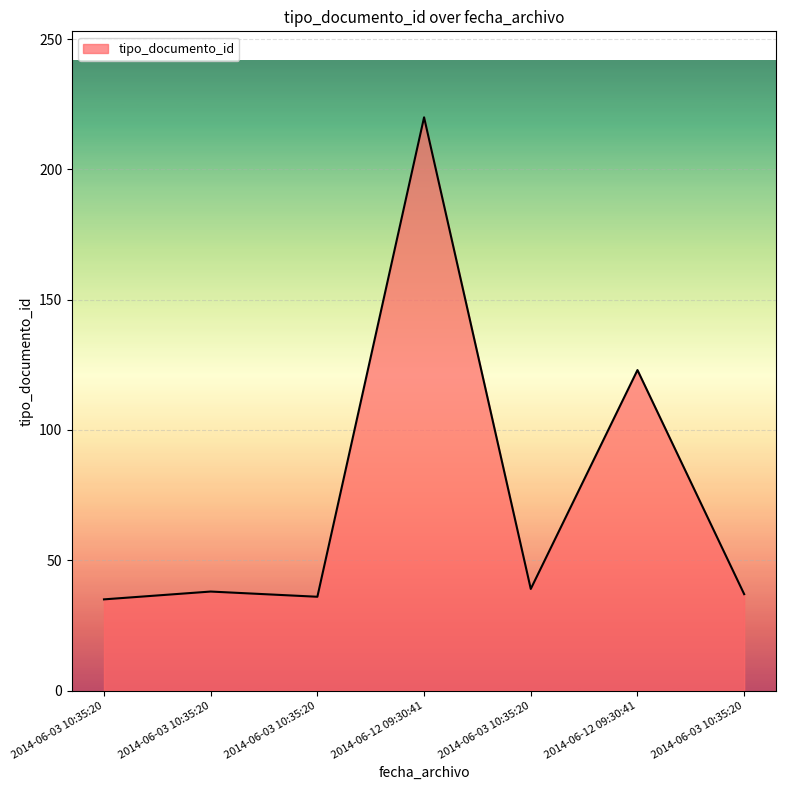

Reading right to left, what are all the values shown in this chart?

37	123	39	220	36	38	35